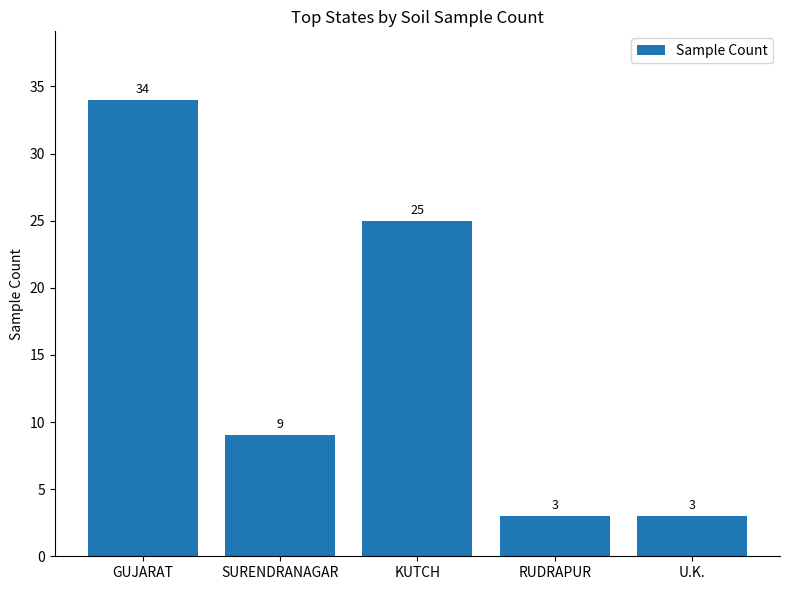

Between KUTCH and RUDRAPUR, which is larger?

KUTCH